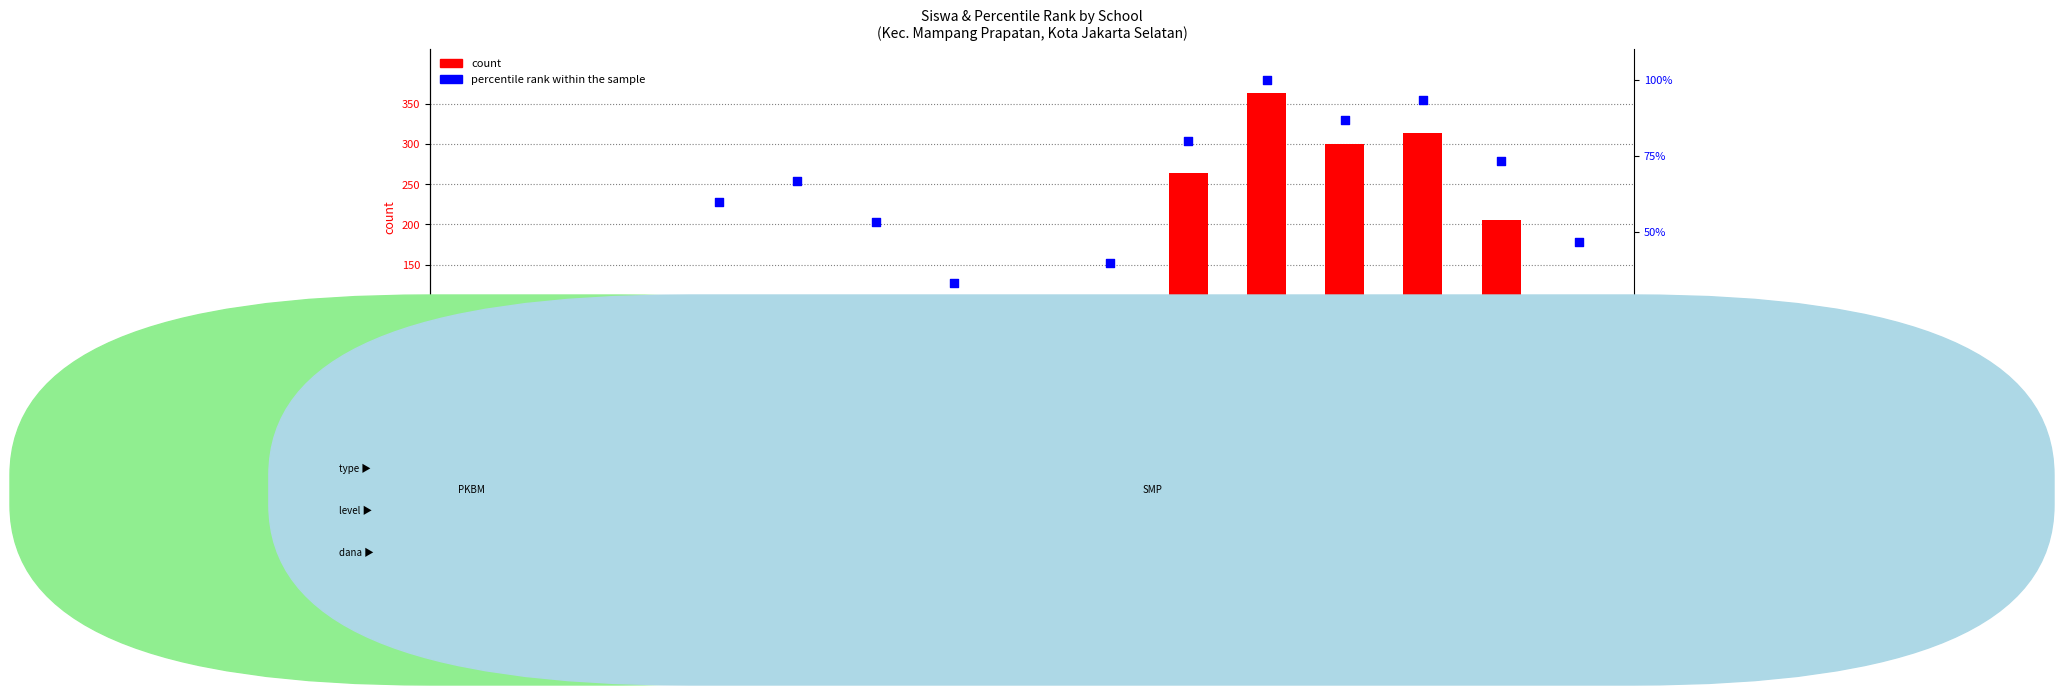

At how many categories does at least one series exceed 224?

4